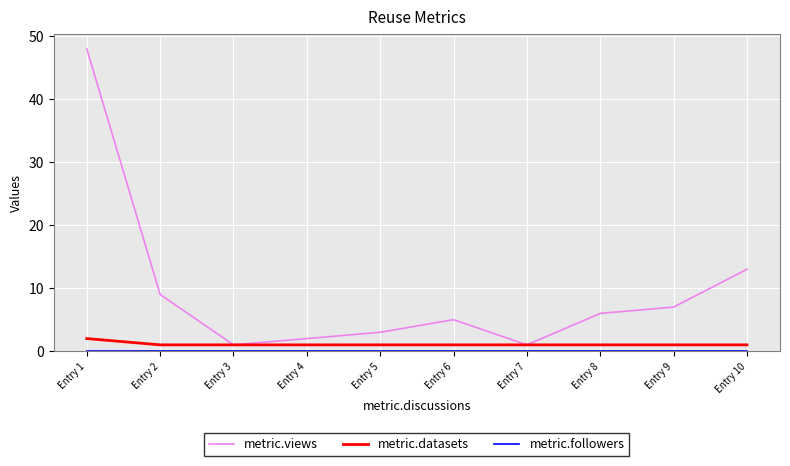

At which label is metric.views closest to 24?

Entry 10